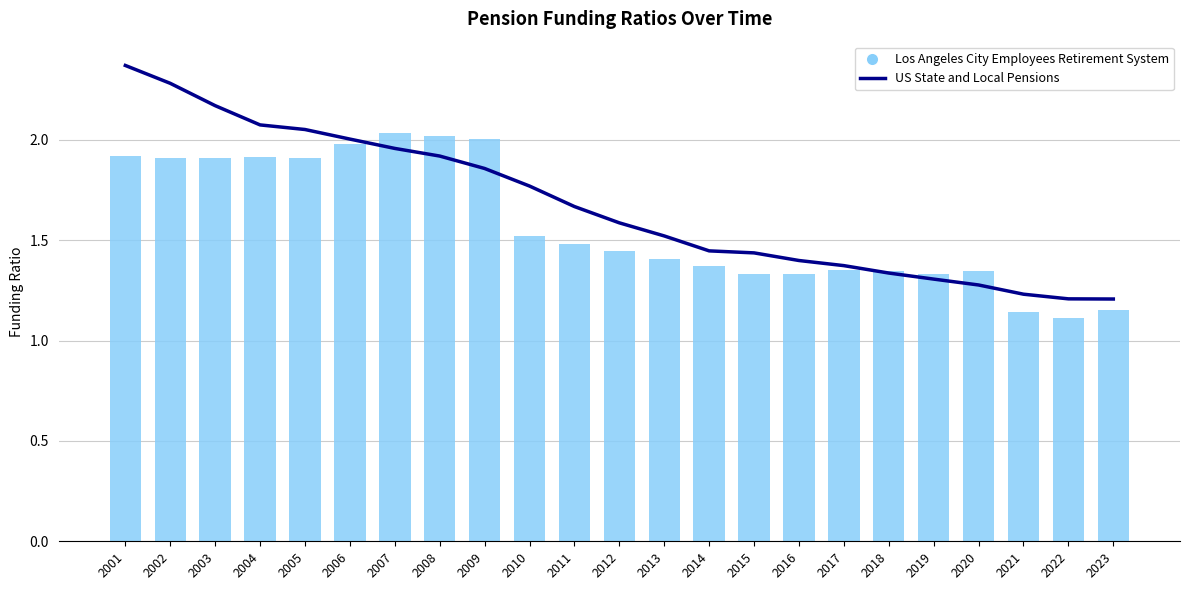

At which label does Los Angeles City Employees Retirement System reach its peak?

2007